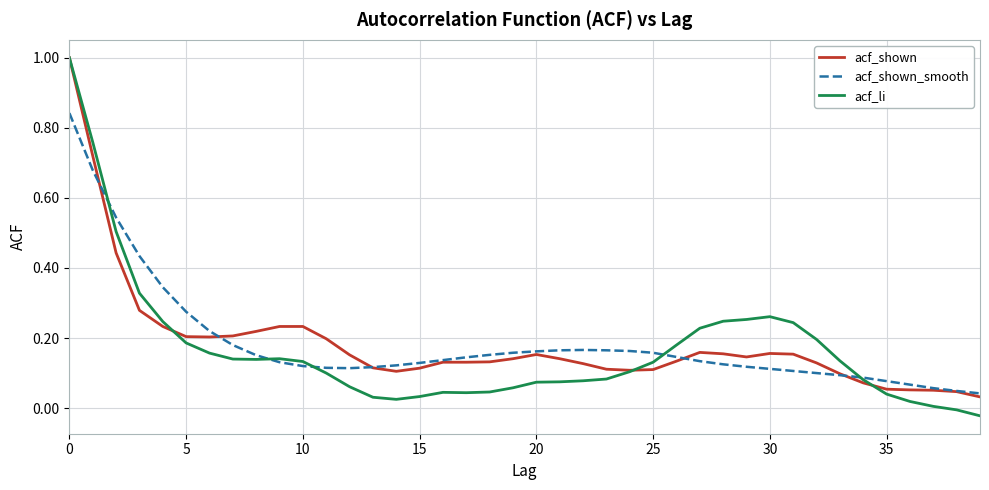

What is the average value of the acf_shown_smooth series?

0.2